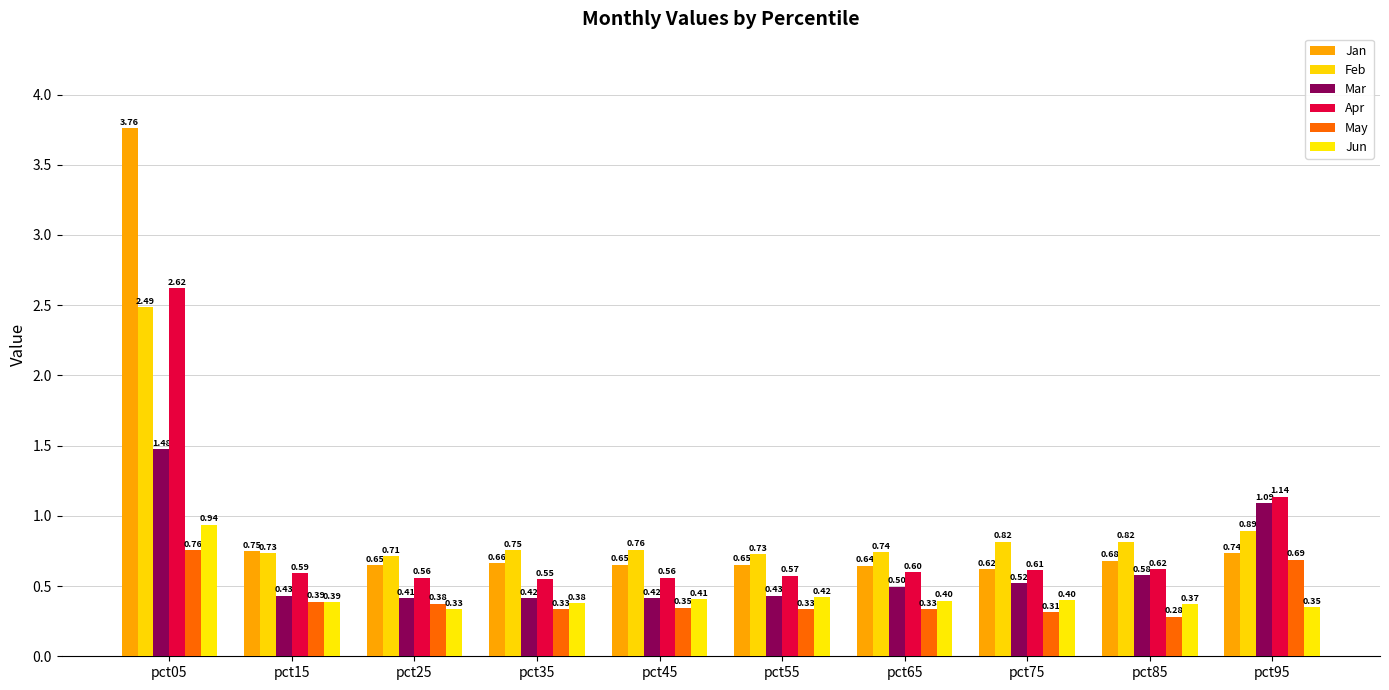

How many groups of bars are there?

10